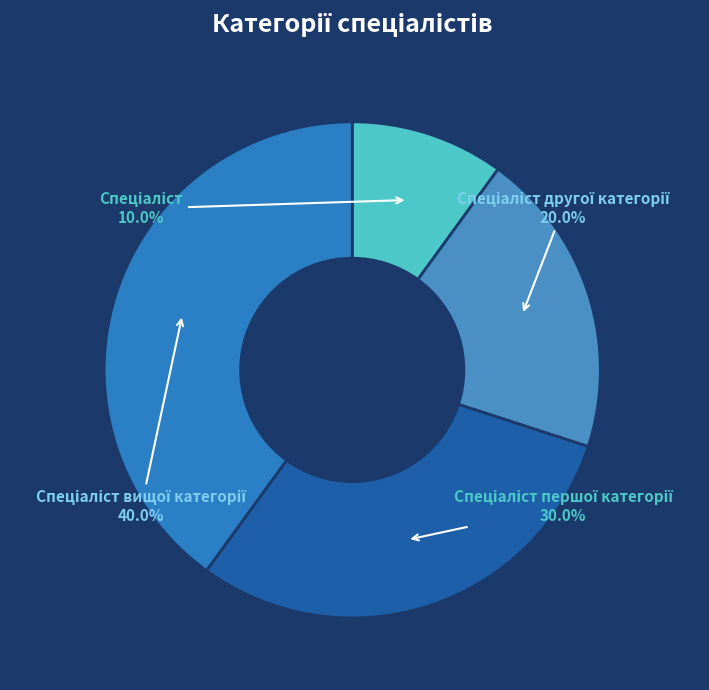

How many slices are in this pie chart?

4